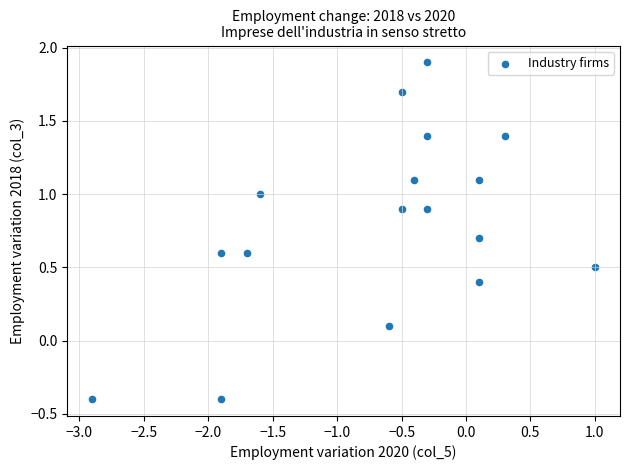

What is the range of Y values (max minus min)?

2.3